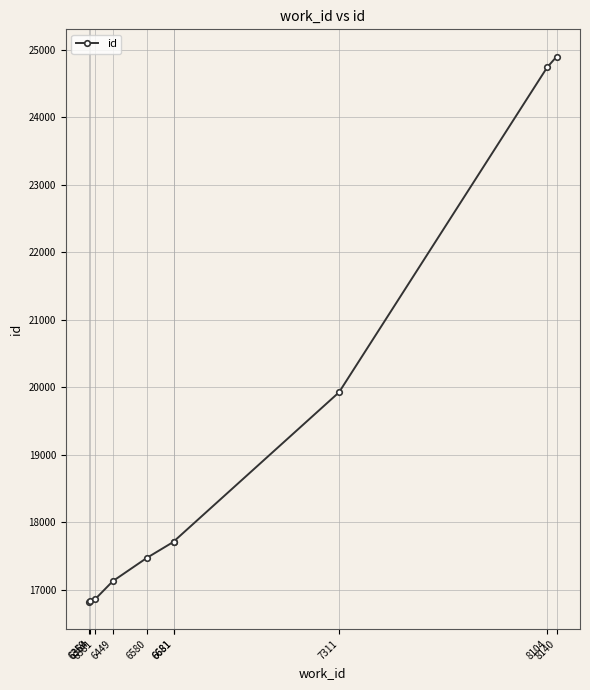

Where does the data first go above 17714?

6681